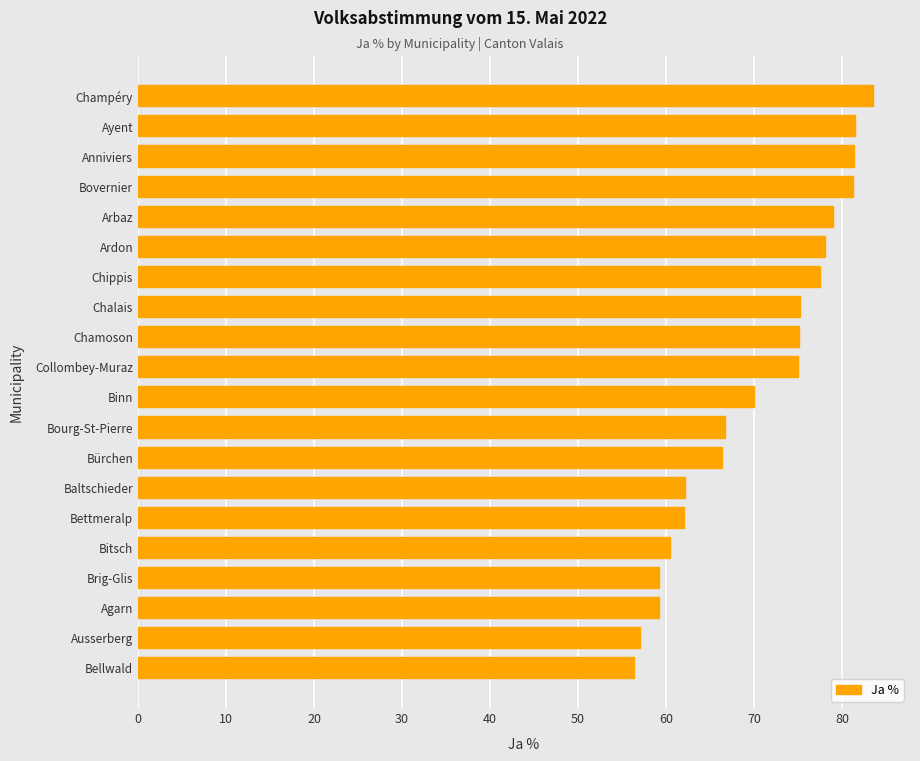

What is the sum of all values?

1407.1